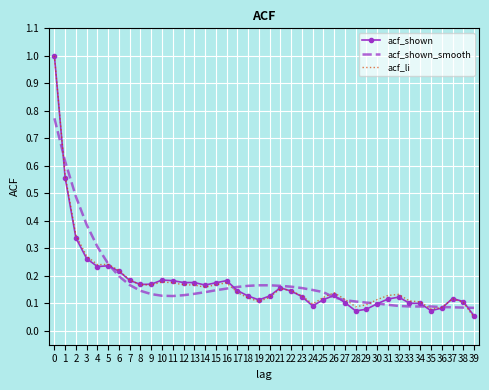

After their last crossing, which series has the higher values: acf_shown_smooth or acf_li?

acf_shown_smooth